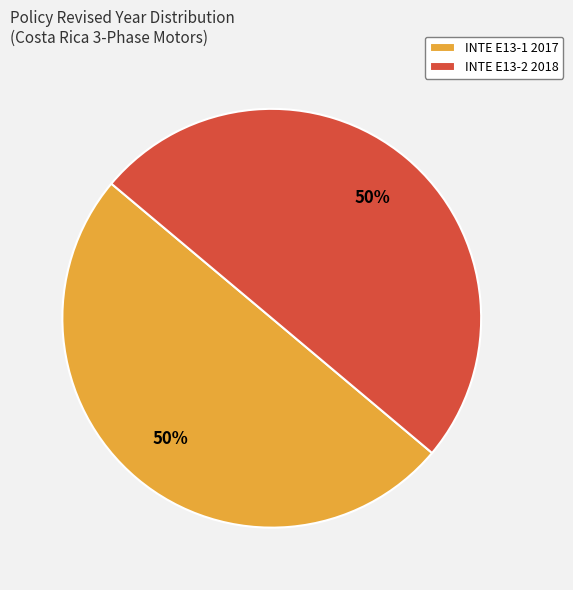

Count the number of slices in the pie.

2